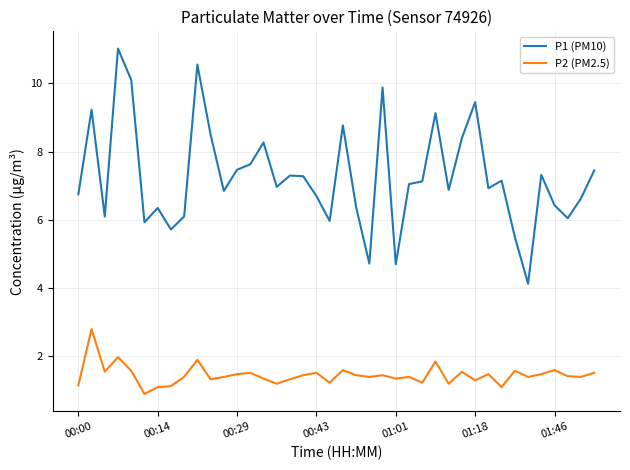

What are all the series names shown in the legend?

P1 (PM10), P2 (PM2.5)